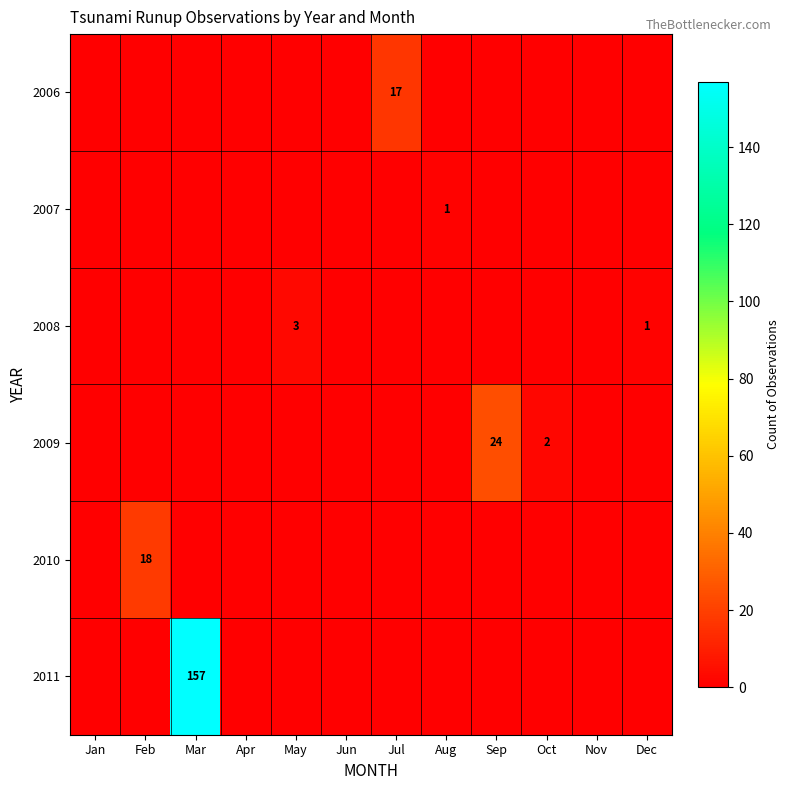

At how many categories does at least one series exceed 96?

1